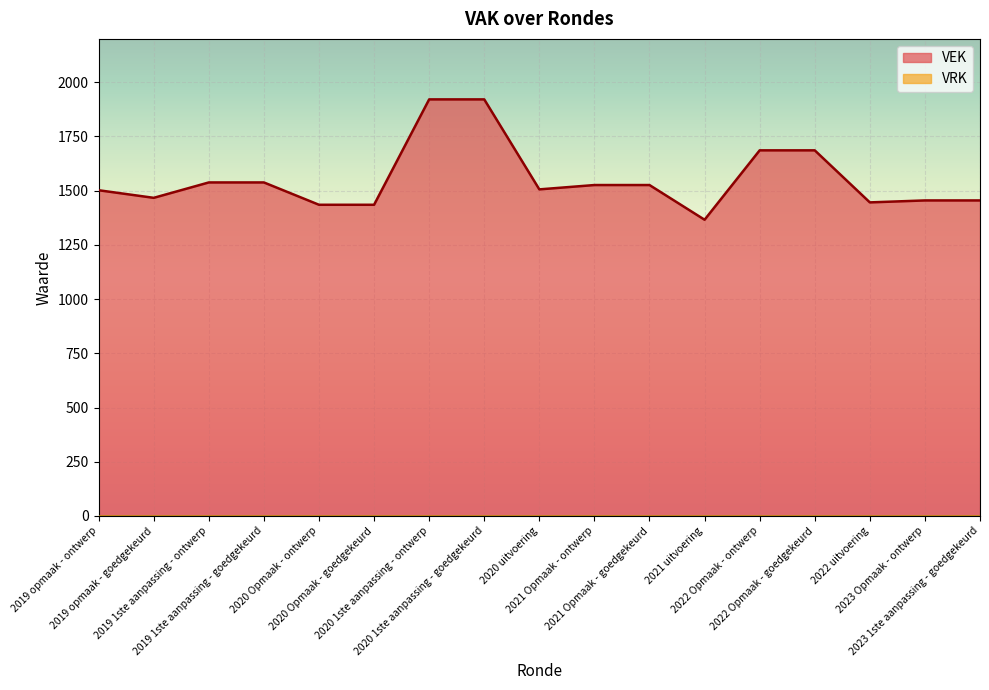

True or false: there are more than 0 points higher than both neighbors.

False